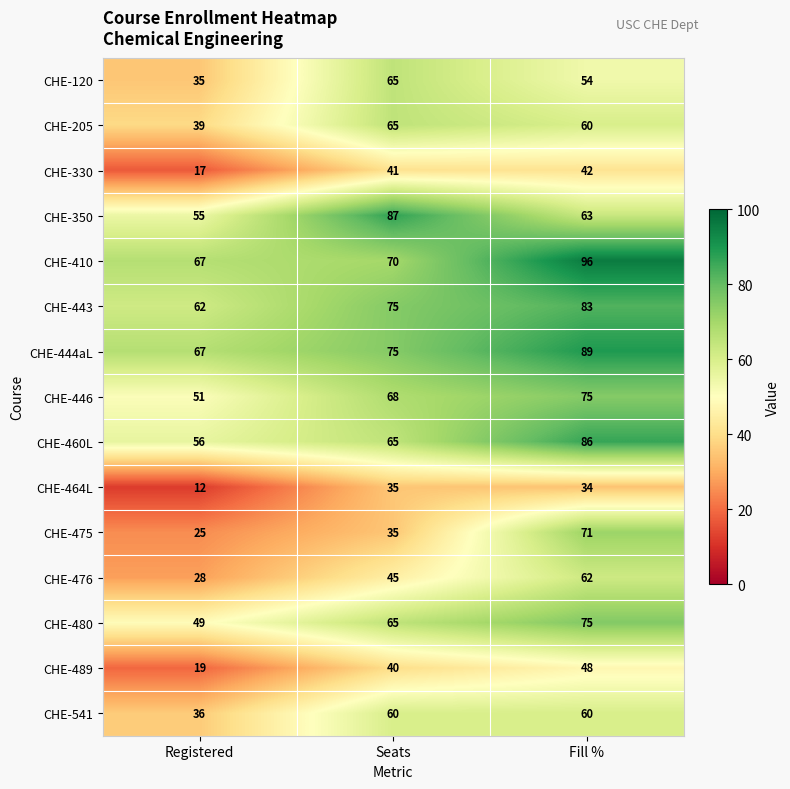

Which series has the widest spread of values?

CHE-475